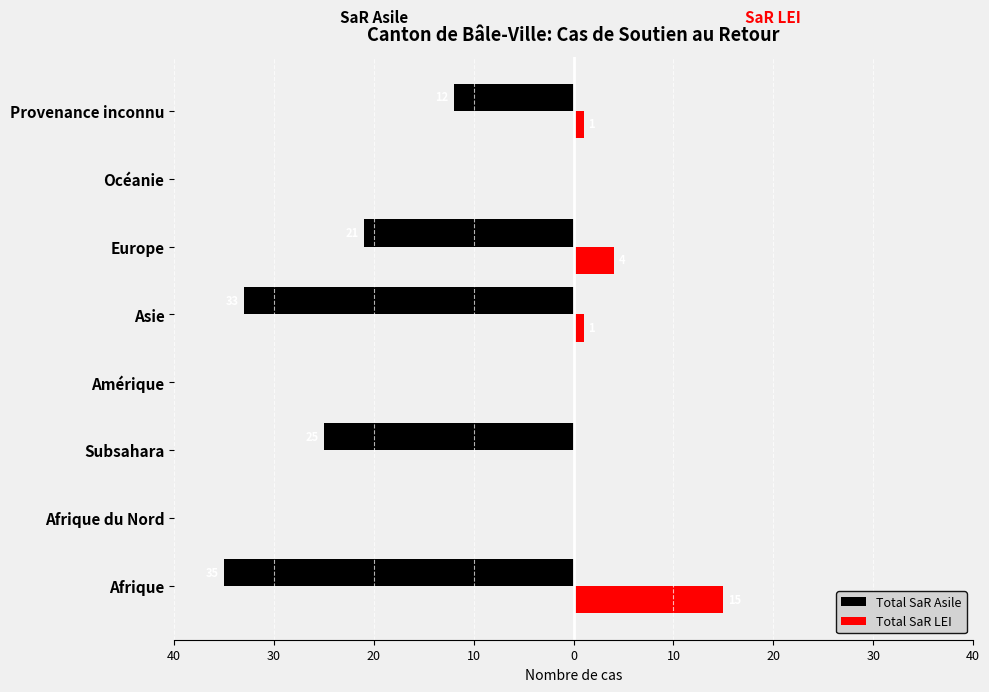

What are all the series names shown in the legend?

Total SaR Asile, Total SaR LEI